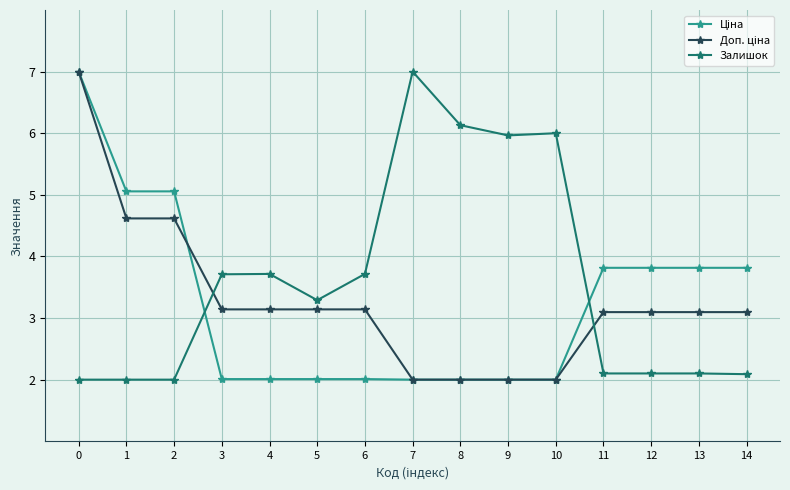

Does the chart have visible grid lines?

Yes